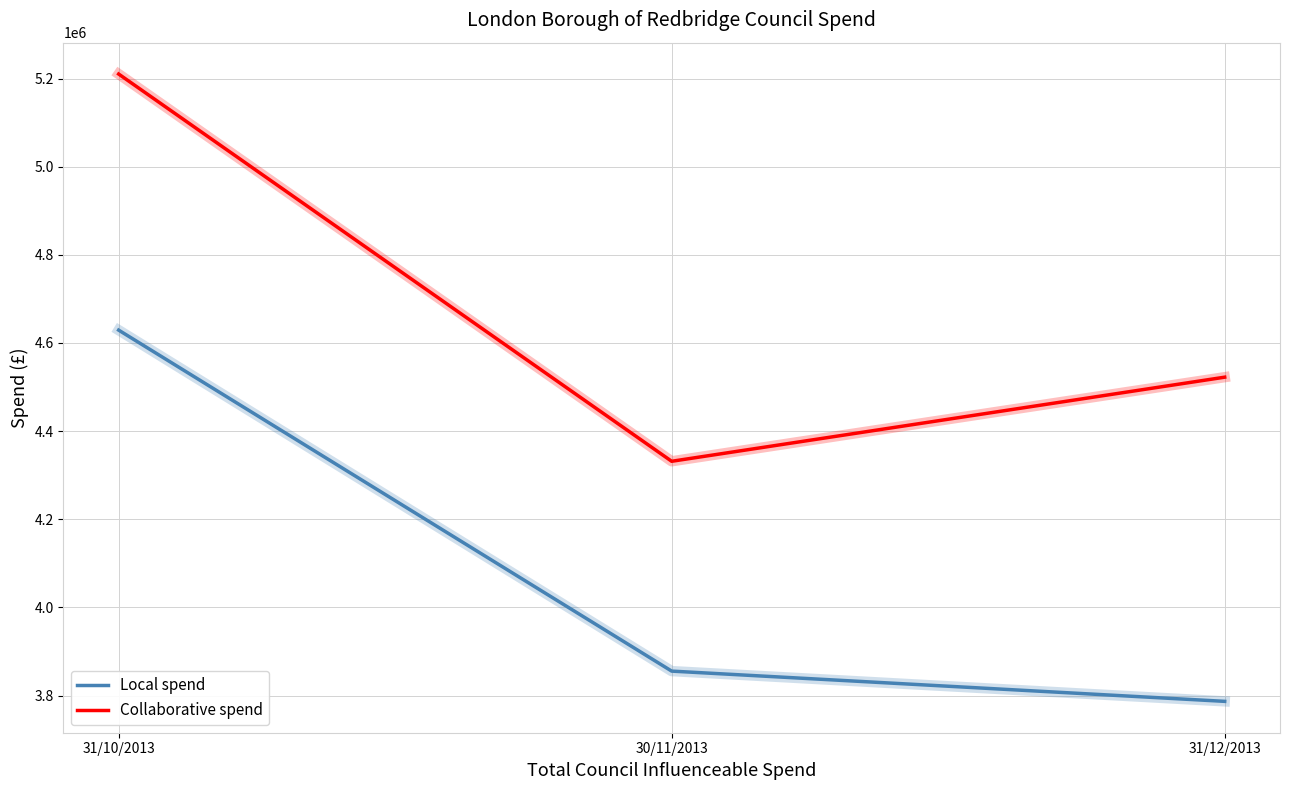

Is this an area chart (filled region under the line)?

No